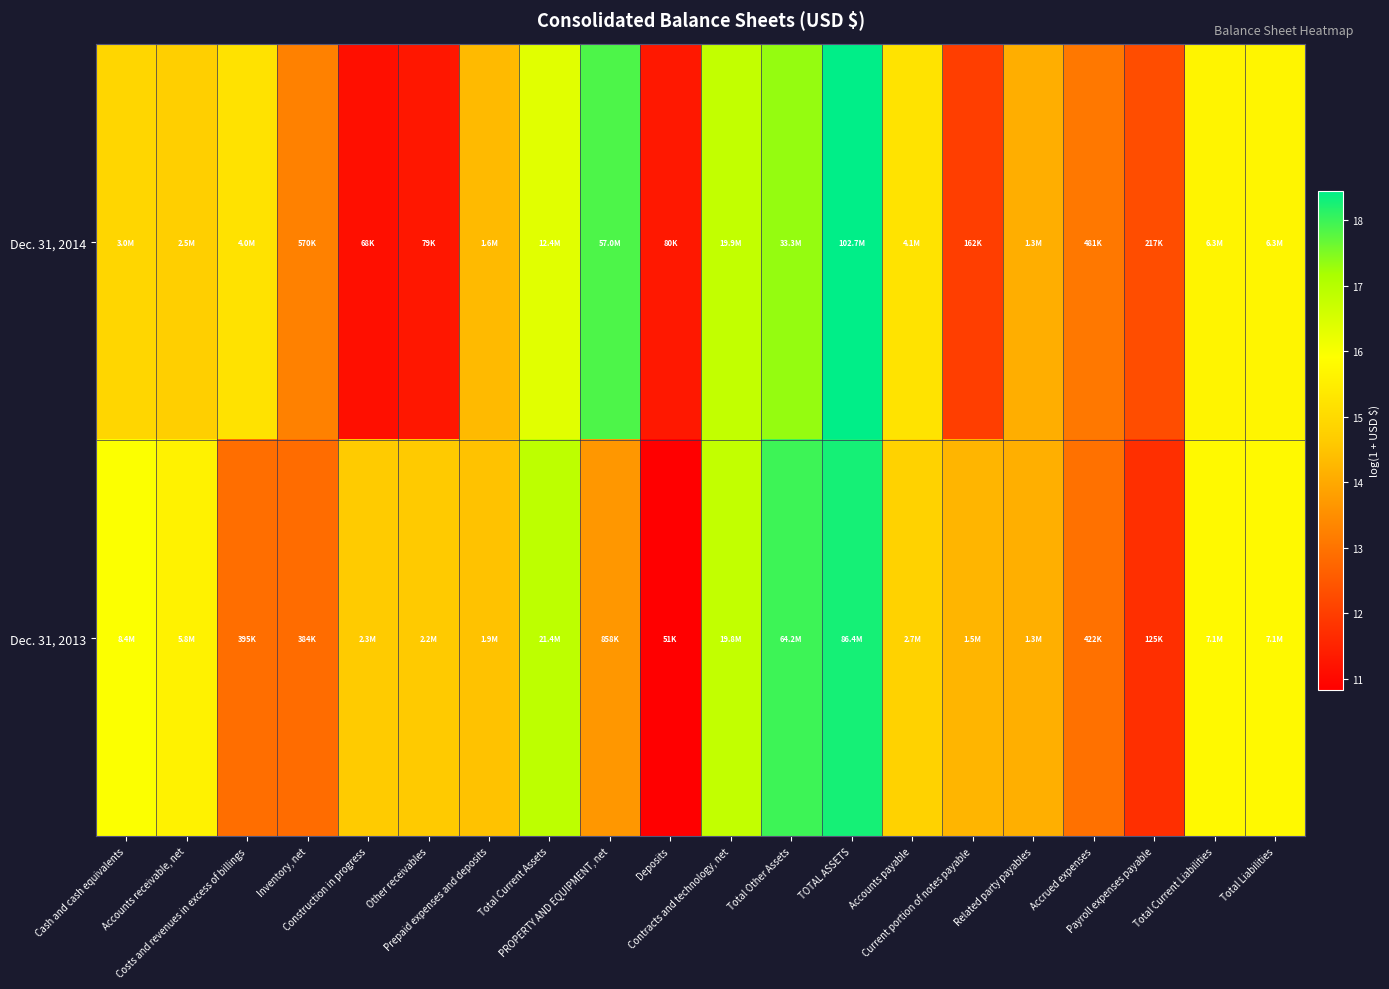

What is the greatest value displayed?

18.4